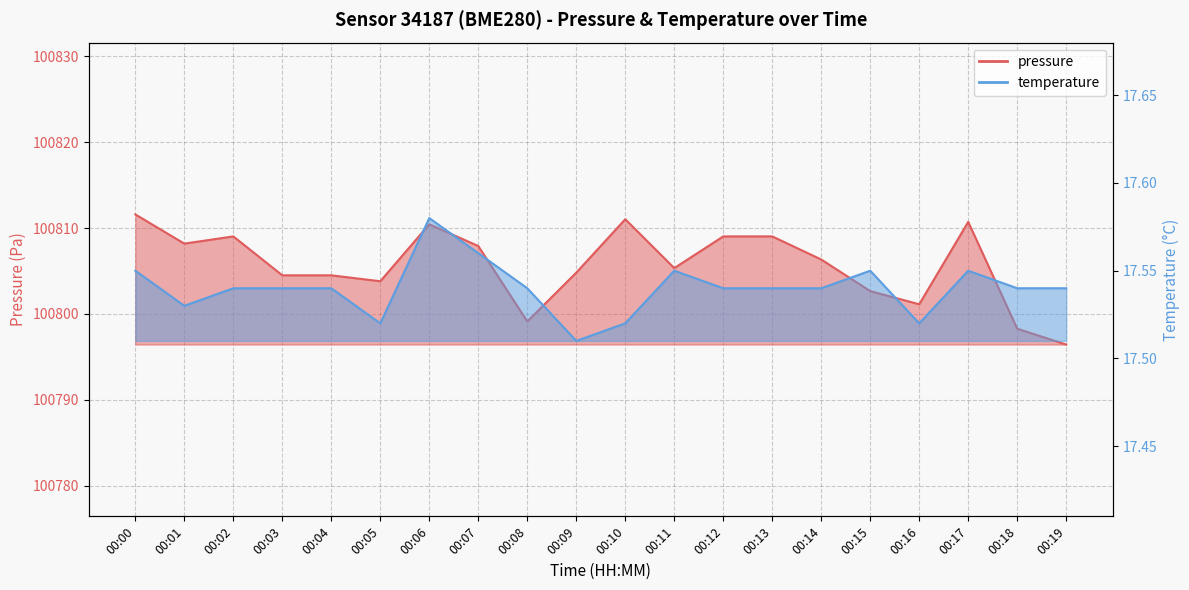

Does the chart display data point markers on the line(s)?

No